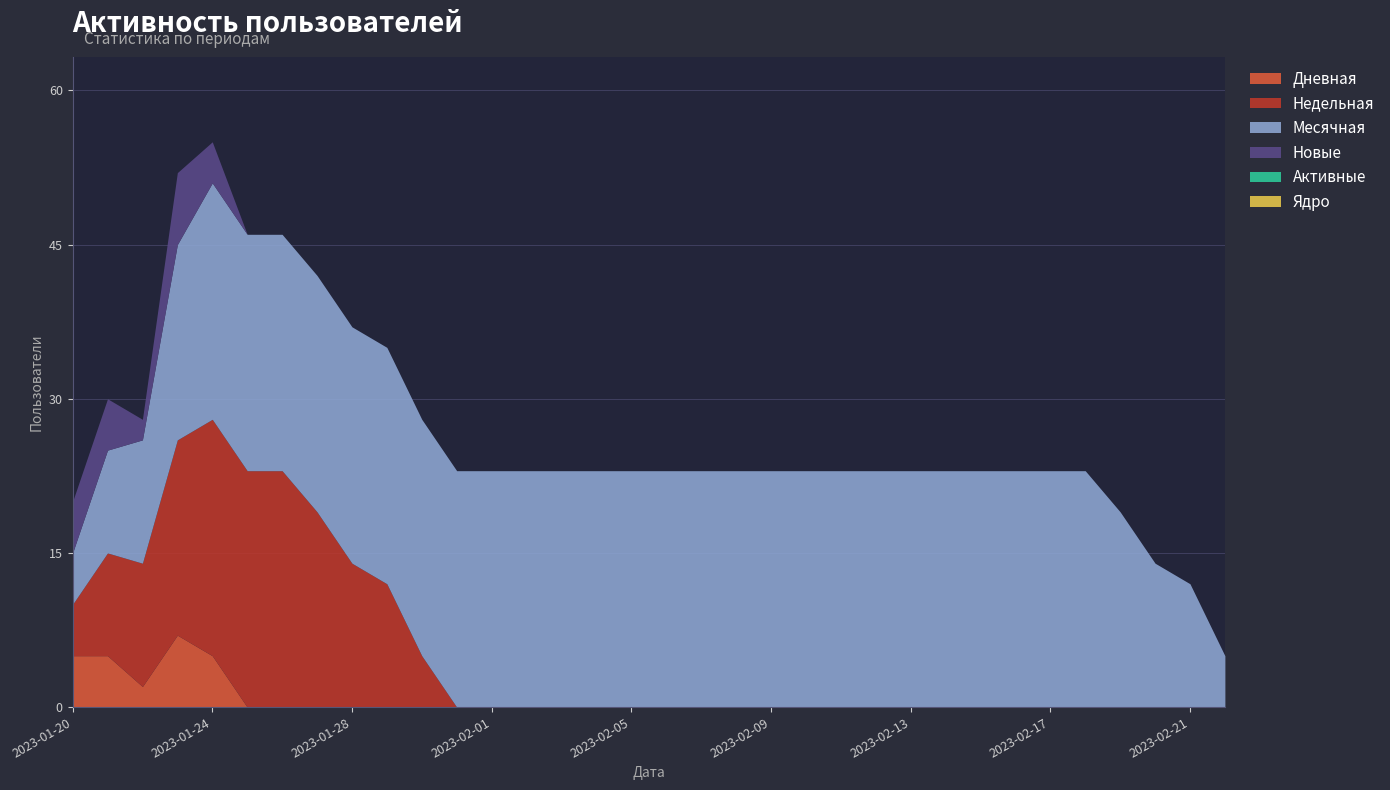

What is the label of the 9th point from the right?

2023-02-14